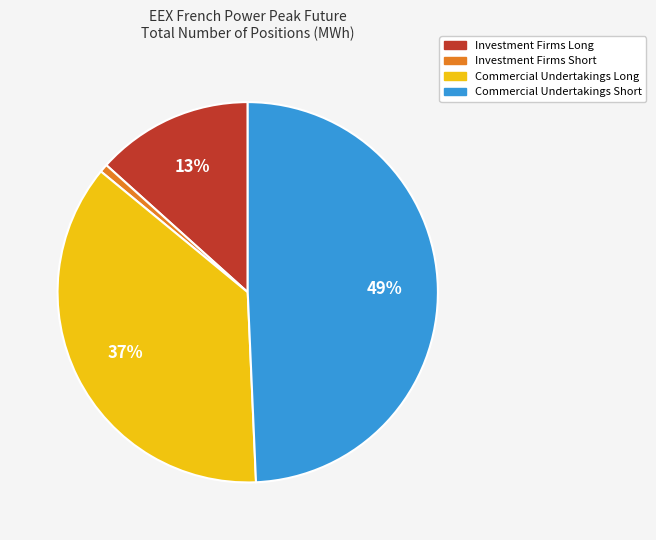

Between Commercial Undertakings Long and Investment Firms Long, which is larger?

Commercial Undertakings Long